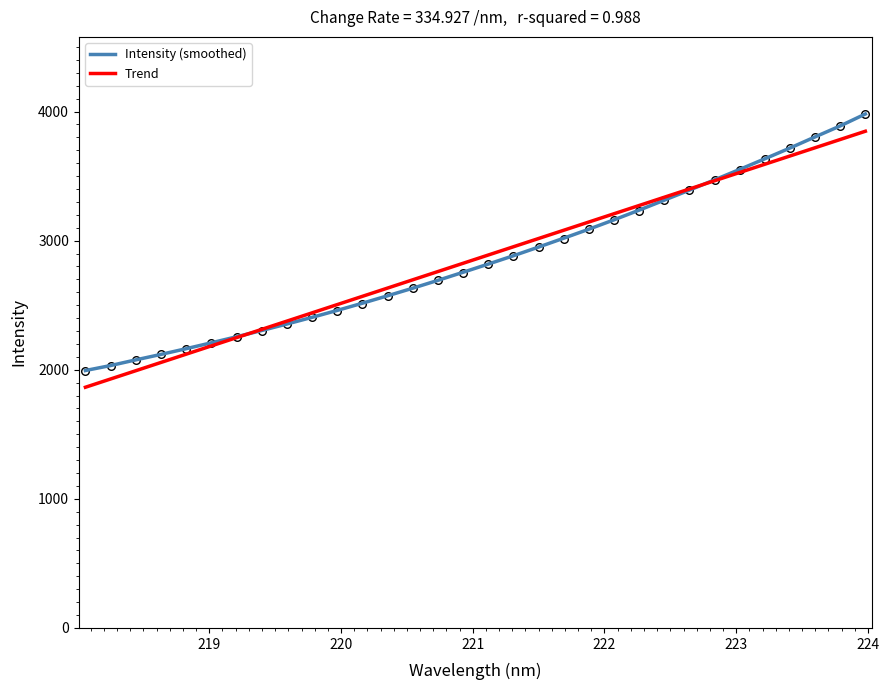

At how many categories does at least one series exceed 3578?

5